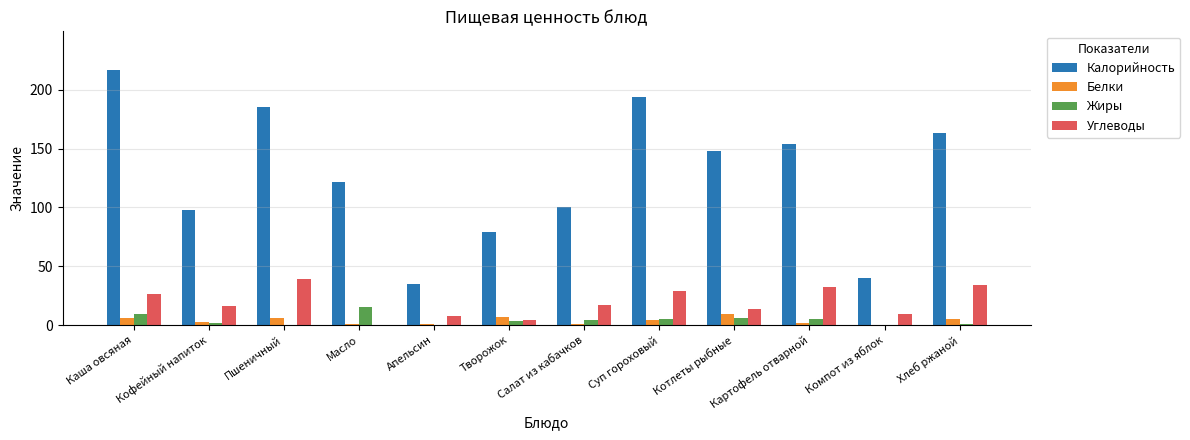

Is it true that Калорийность equals 276.0 at Картофель отварной?

False